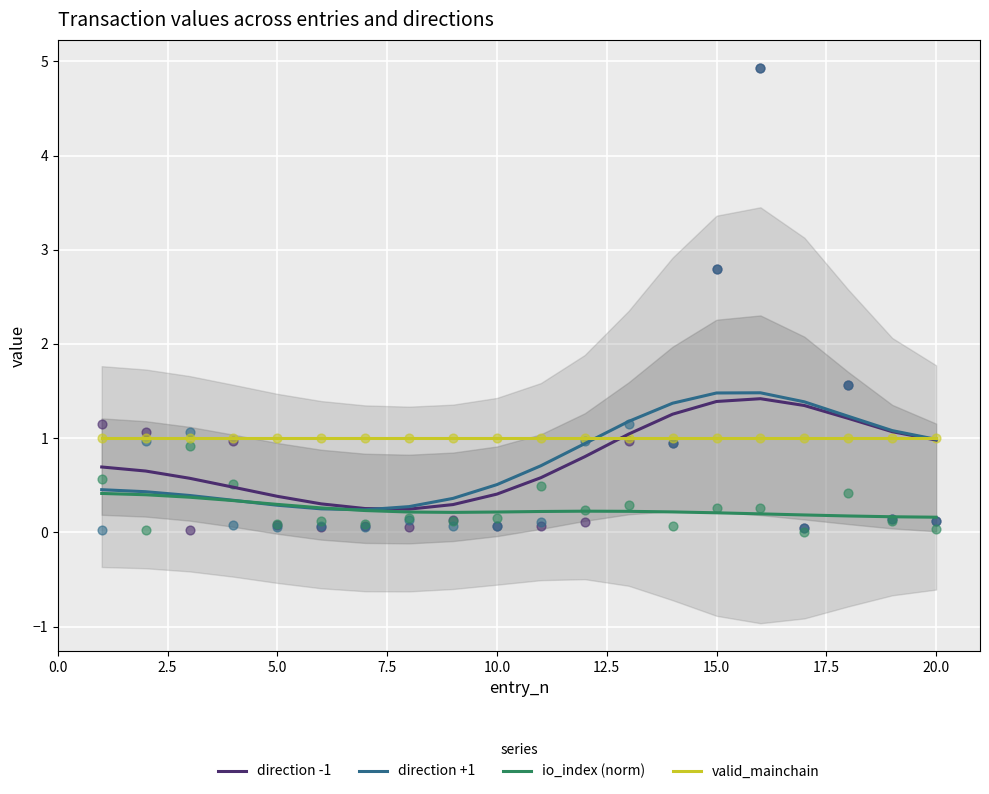

Which series has the largest total across all categories?

valid_mainchain